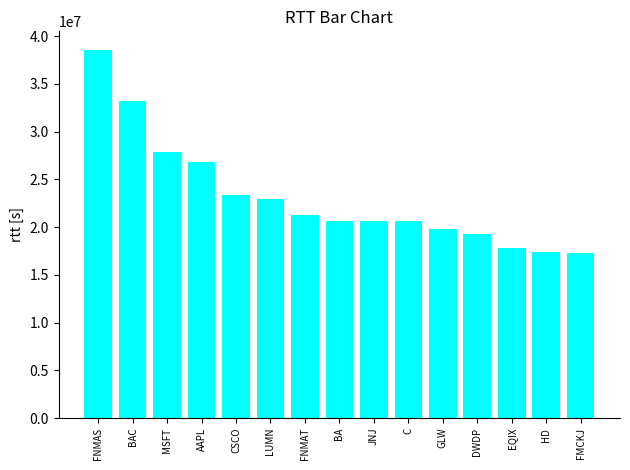

What is the difference between the maximum and minimum values?

21326000